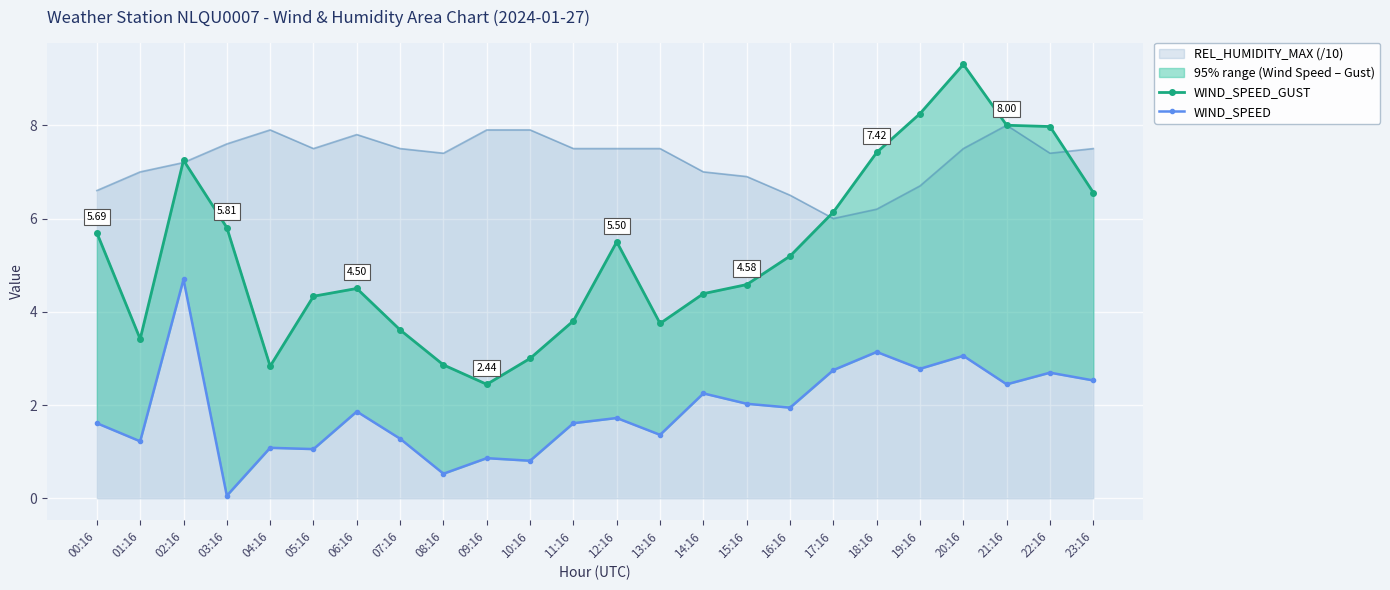

Rank the categories by WIND_SPEED value from lowest to highest.

03:16, 08:16, 10:16, 09:16, 05:16, 04:16, 01:16, 07:16, 13:16, 00:16, 11:16, 12:16, 06:16, 16:16, 15:16, 14:16, 21:16, 23:16, 22:16, 17:16, 19:16, 20:16, 18:16, 02:16